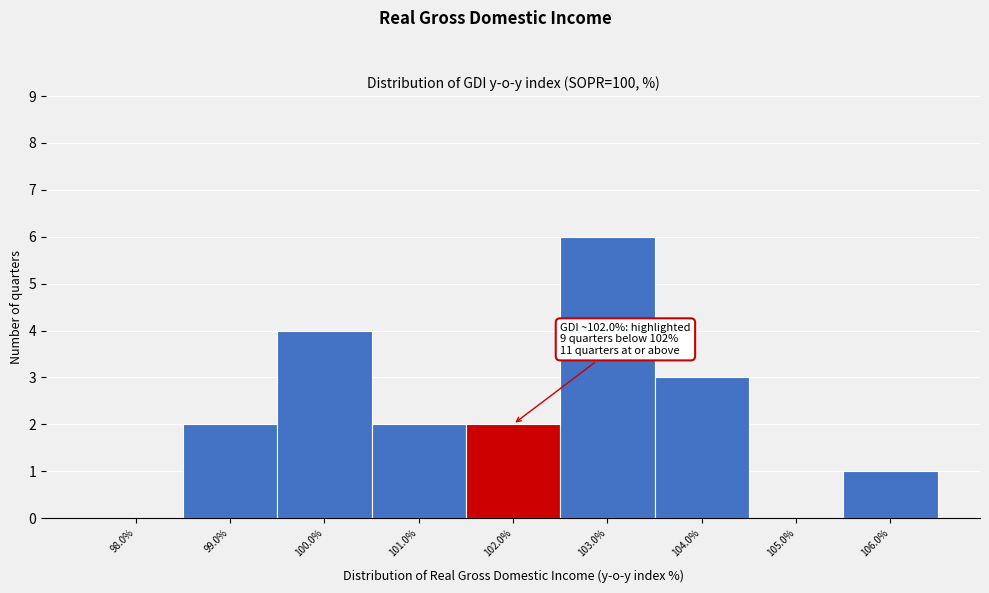

Over which range of the x-axis is the bar tallest?

102.5 to 103.5